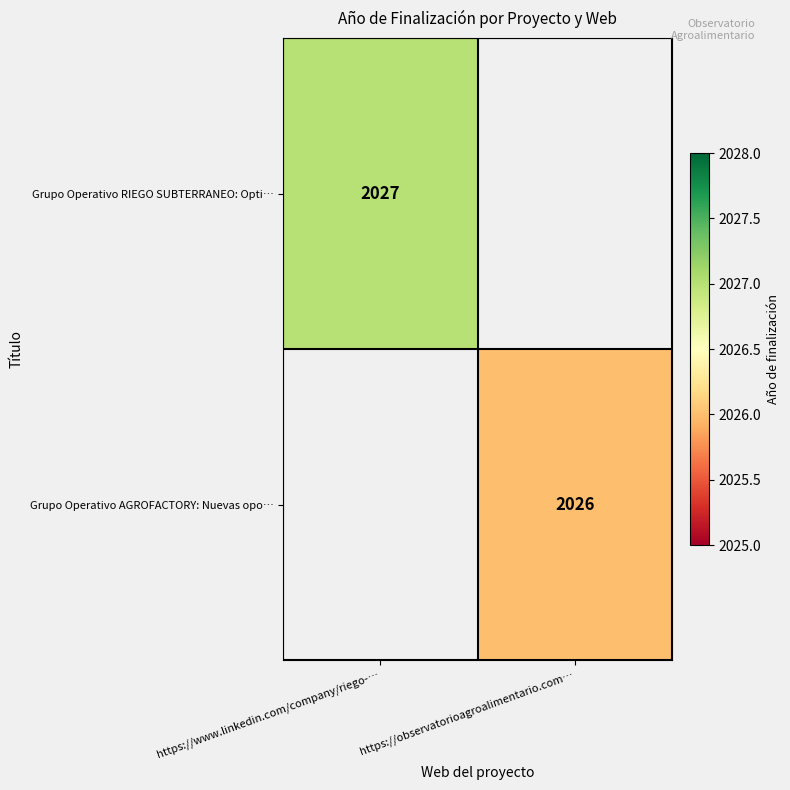

How many categories are shown in the chart?

2